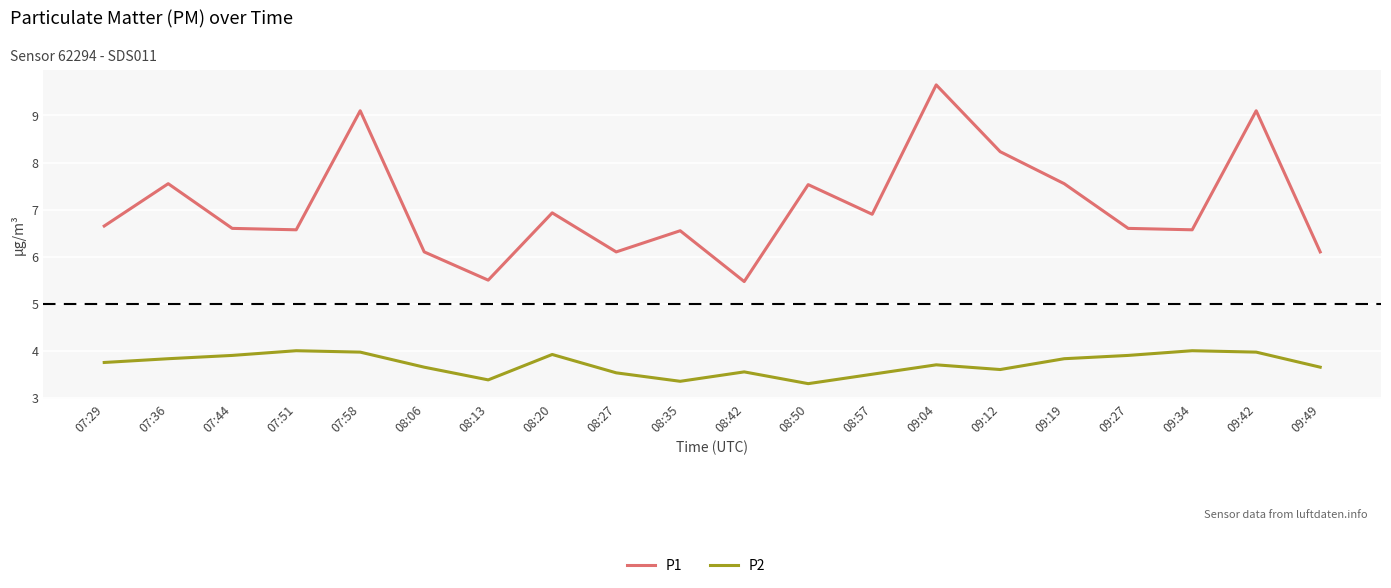

What is the lowest value of the P2 series?

3.3